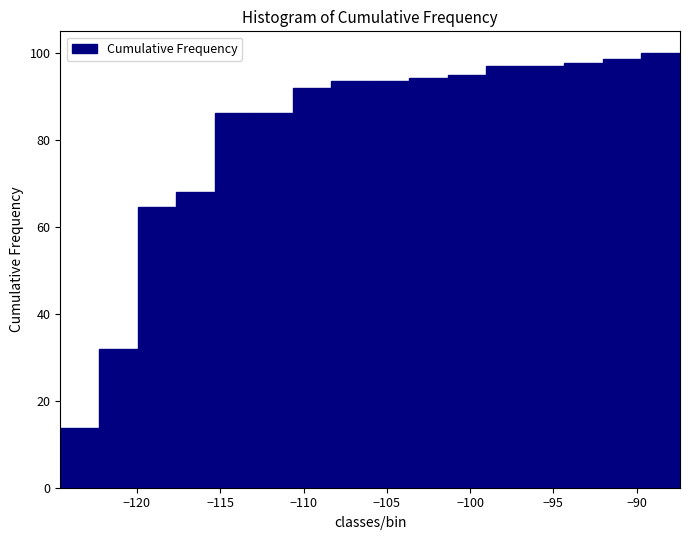

Reading left to right, list every bar in this chart as the range it spans on the x-axis followed by its height. Neither the bar edges nor the heights are printed on the chart, so give them approximately, as read against the axes.

-124.5 to -122.5: 14
-122.5 to -120.0: 32
-120.0 to -117.5: 64
-117.5 to -115.5: 68
-115.5 to -113.0: 86
-113.0 to -110.5: 86
-110.5 to -108.5: 92
-108.5 to -106.0: 94
-106.0 to -103.5: 94
-103.5 to -101.5: 94
-101.5 to -99.0: 94
-99.0 to -96.5: 98
-96.5 to -94.5: 98
-94.5 to -92.0: 98
-92.0 to -89.5: 98
-89.5 to -87.5: 100